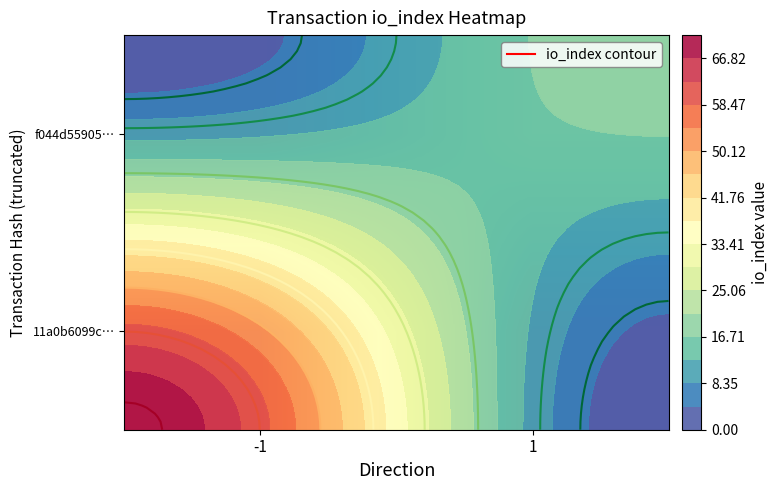

How many categories are shown in the chart?

2